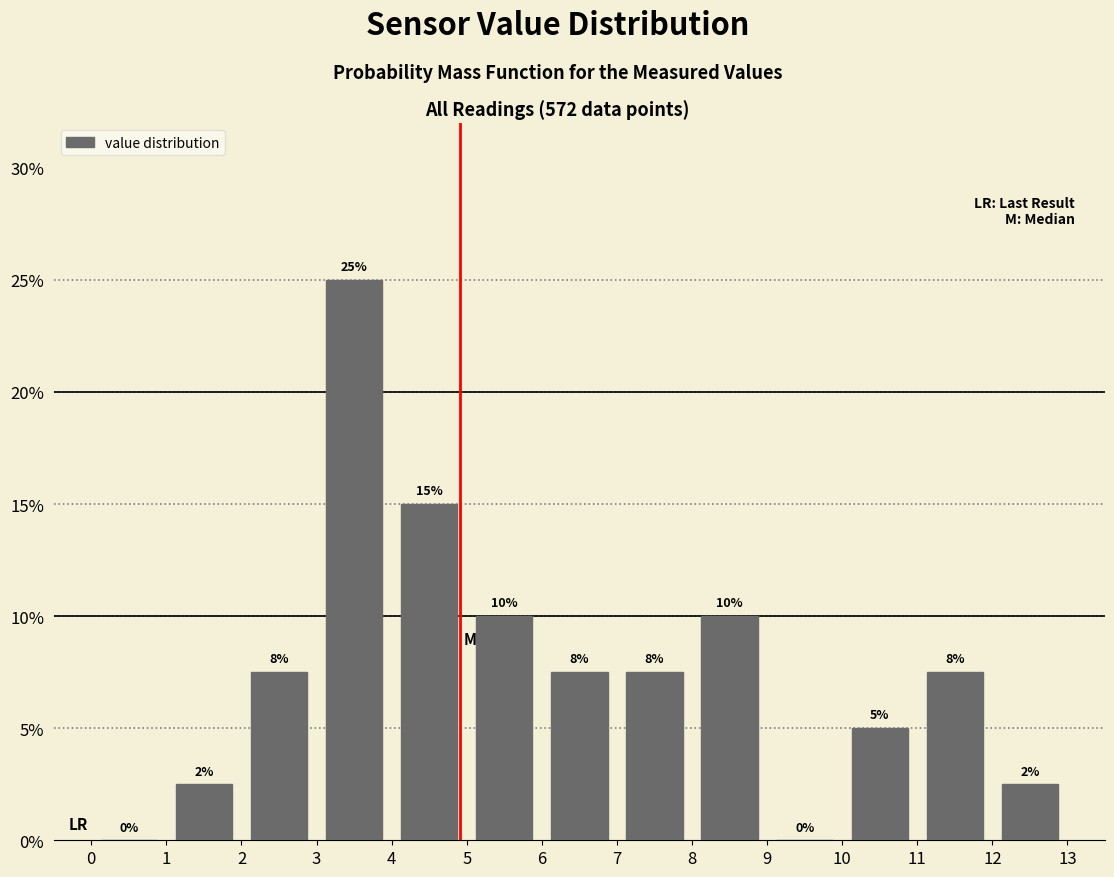

Which range on the x-axis has the tallest bar?

3 to 4